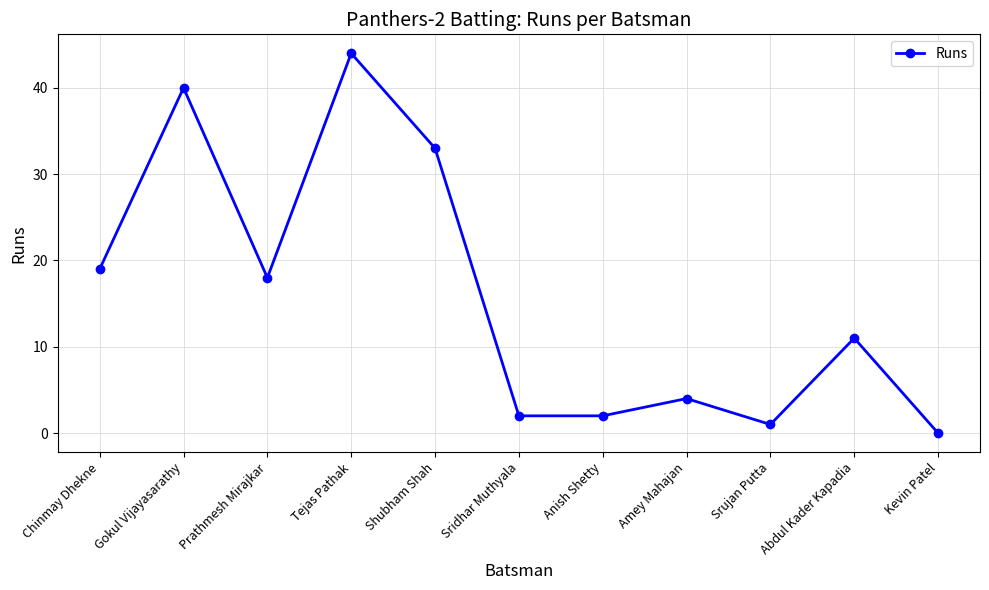

What is the label of the 3rd point from the right?

Srujan Putta